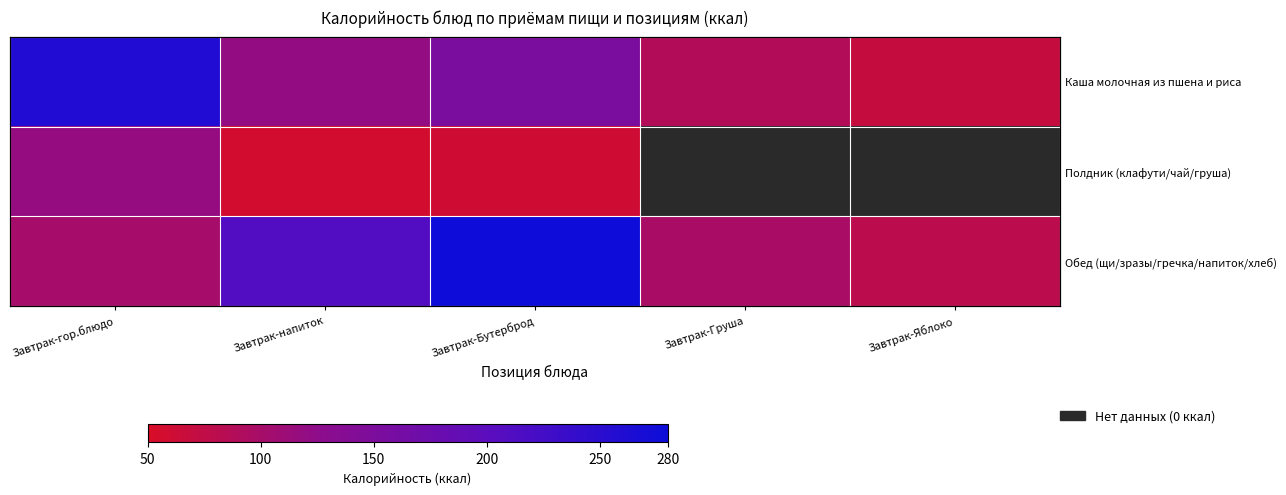

Between Завтрак-Груша and Завтрак-напиток, which is larger?

Завтрак-напиток